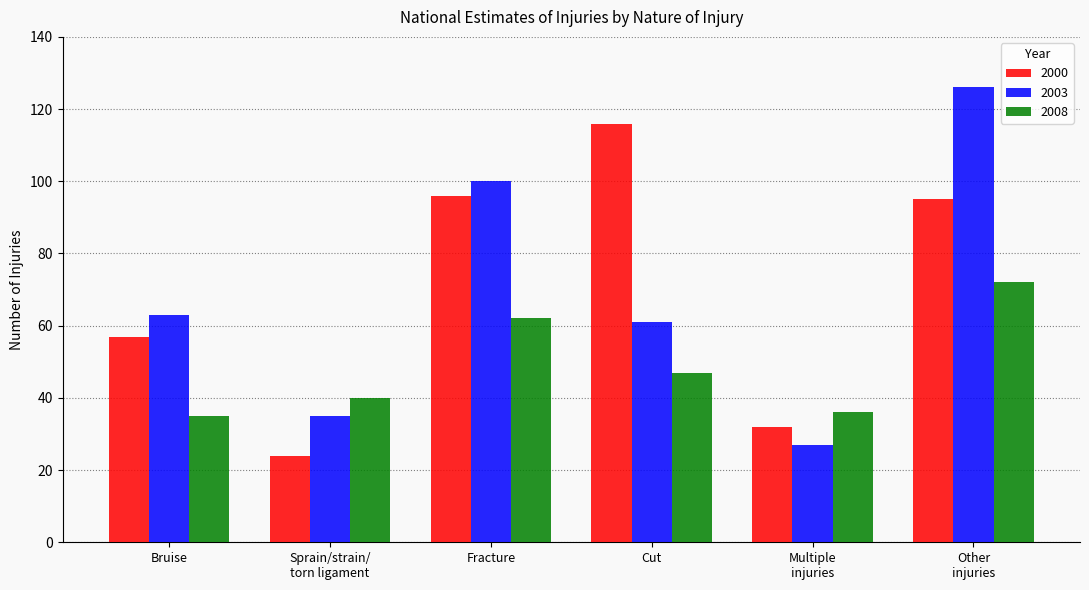

Reading left to right, transcribe all the data shown in this chart.

2000: 57	24	96	116	32	95
2003: 63	35	100	61	27	126
2008: 35	40	62	47	36	72